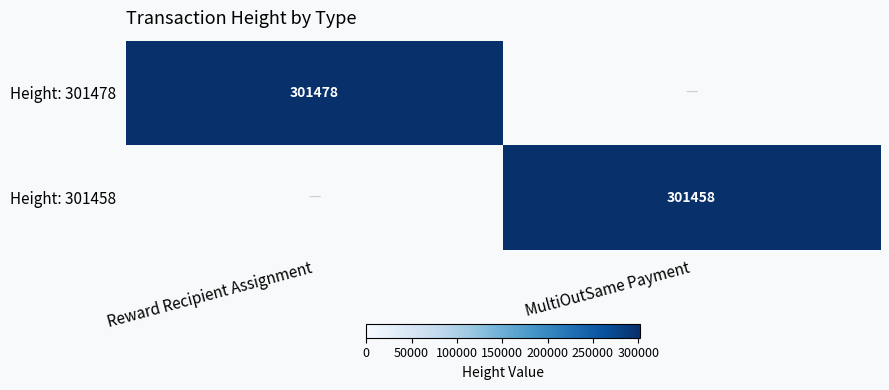

Count the number of data series in this chart.

2